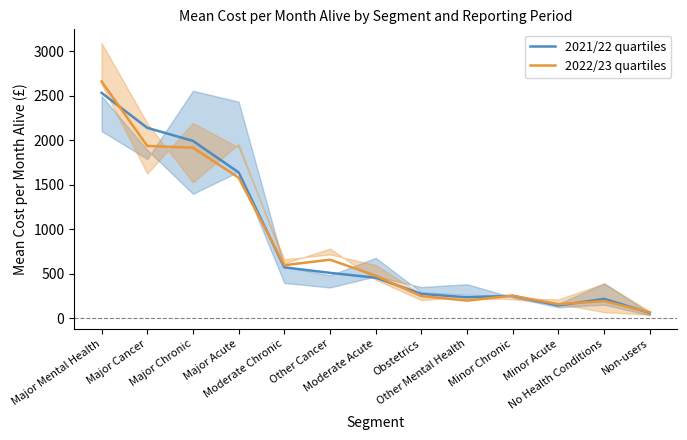

Is it true that 2022/23 quartiles equals 158.4 at Minor Acute?

True